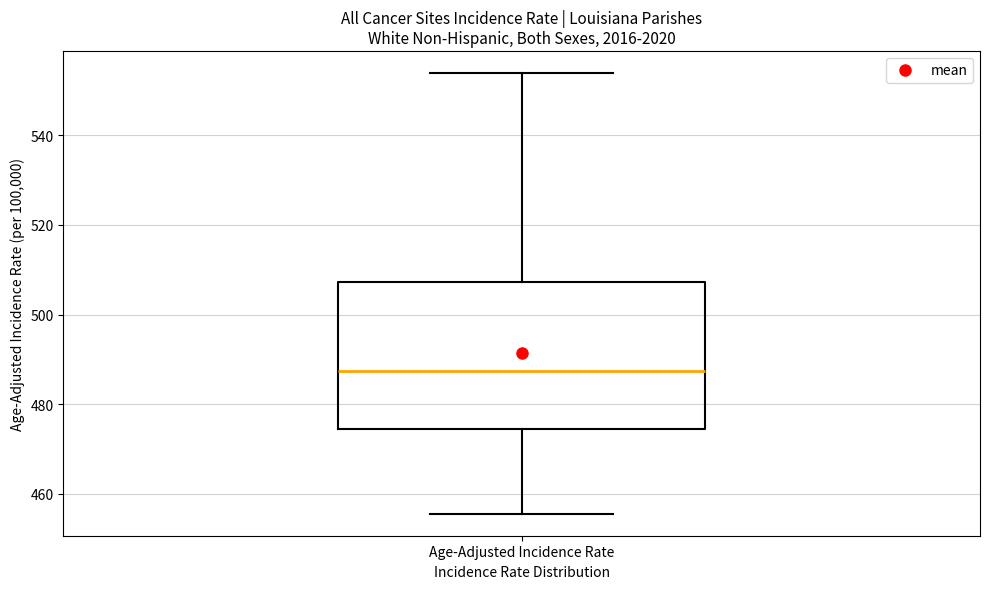

Where does the median line of the box for Age-Adjusted Incidence Rate sit on the y-axis? The values are not printed on the chart, so give them approximately, as read against the axis.

488